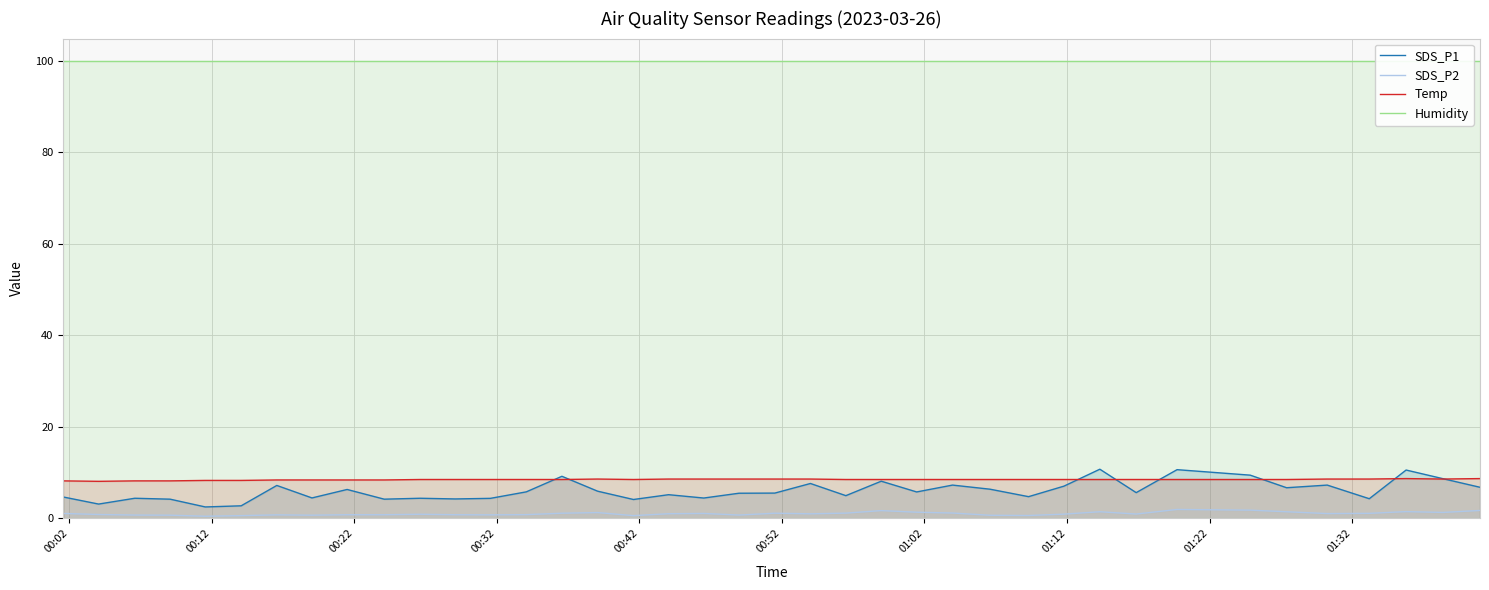

True or false: Temp and SDS_P1 intersect in this chart.

True